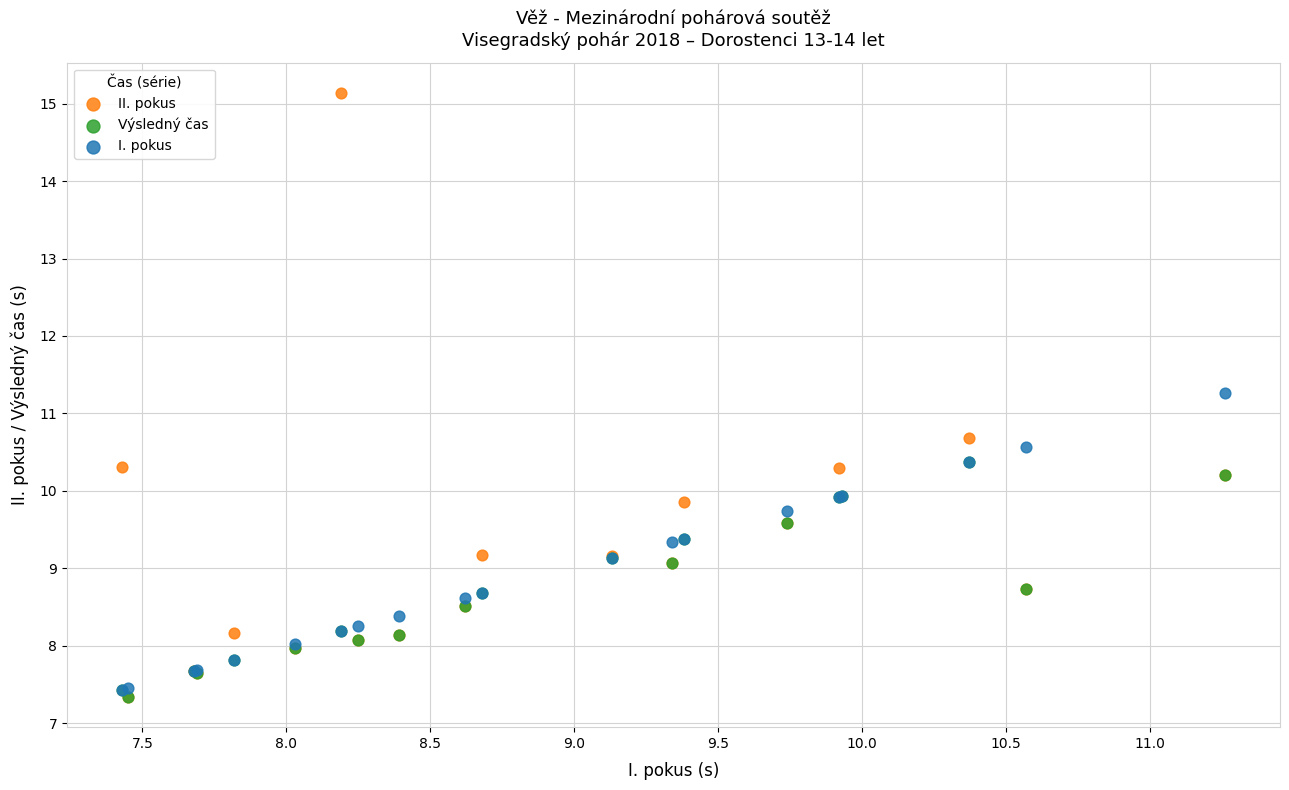

Which series contains the highest Y value?

II. pokus